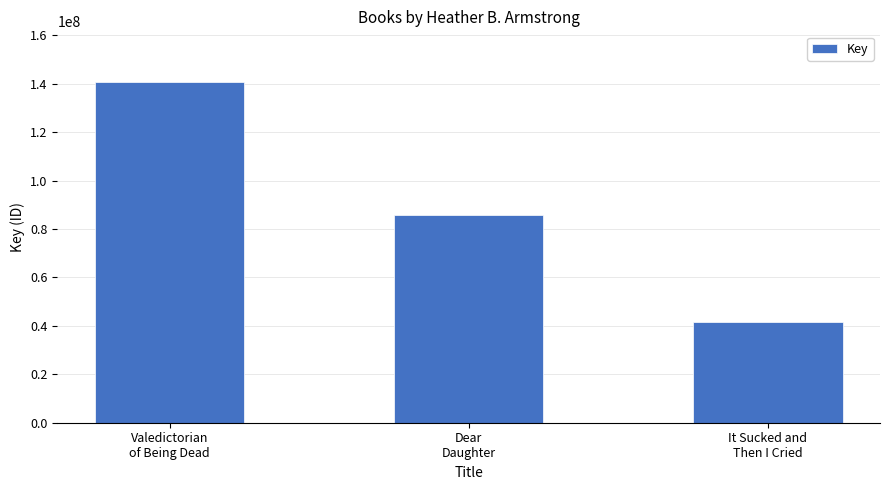

What is the sum of the values at Dear
Daughter and It Sucked and
Then I Cried?

127088995